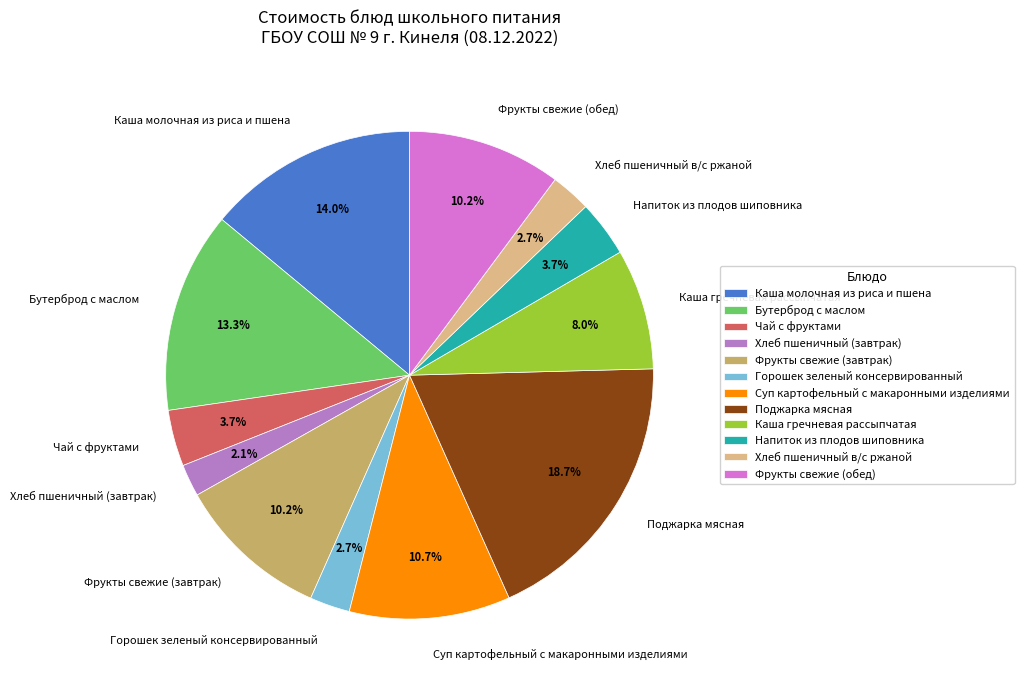

What percentage is the Фрукты свежие (завтрак) slice, to the nearest percent?

10%